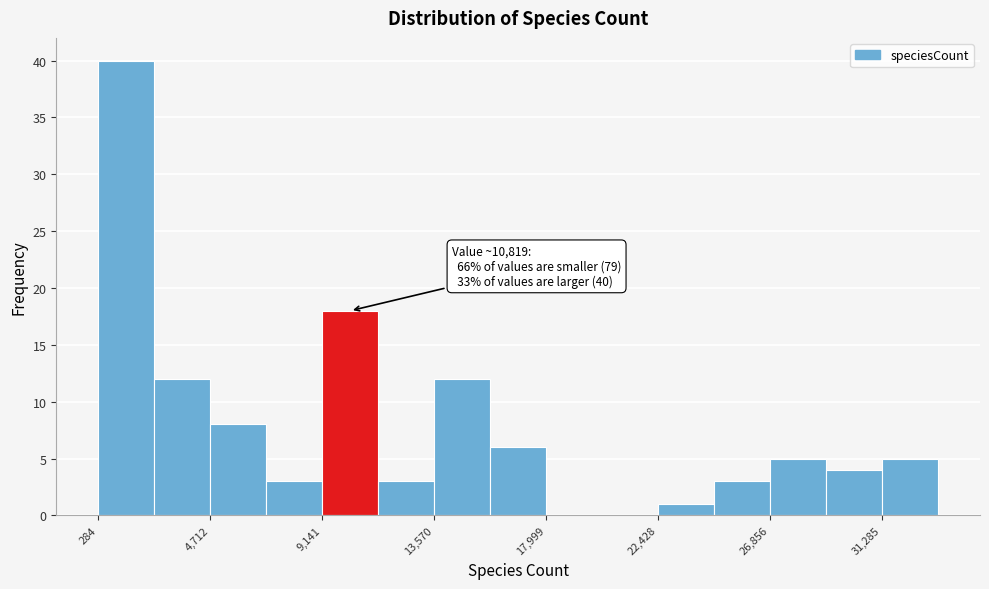

Over which range of the x-axis is the bar tallest?

500 to 2500